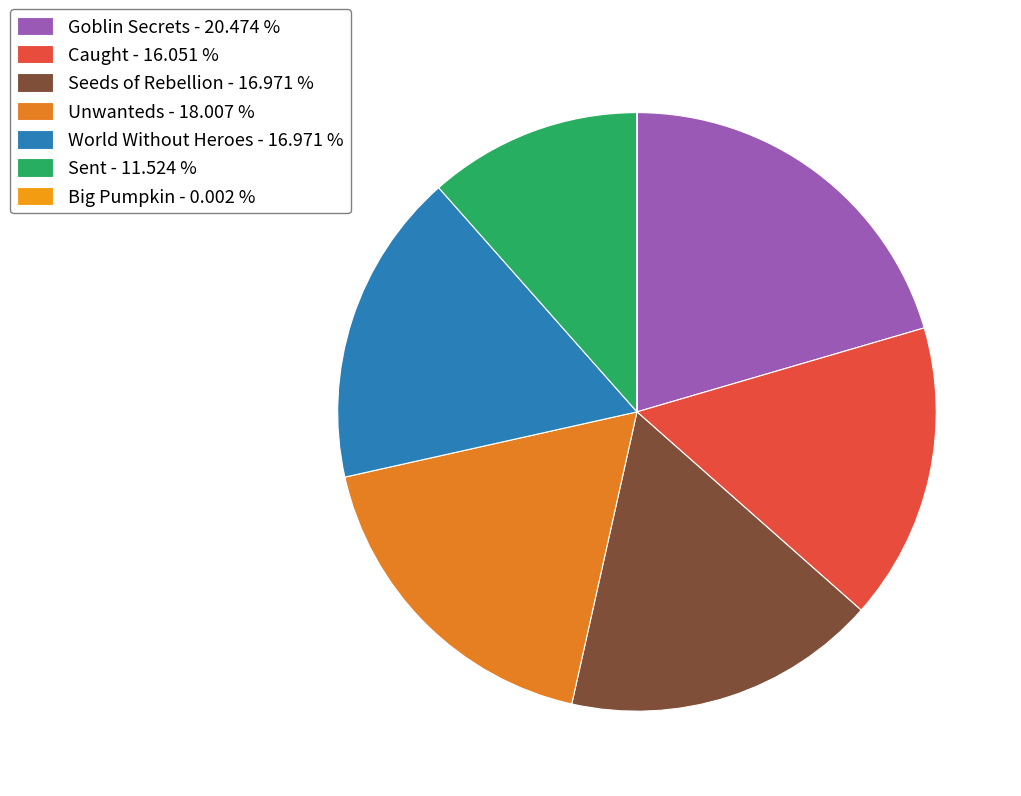

Which category has the biggest portion of the pie?

Goblin Secrets